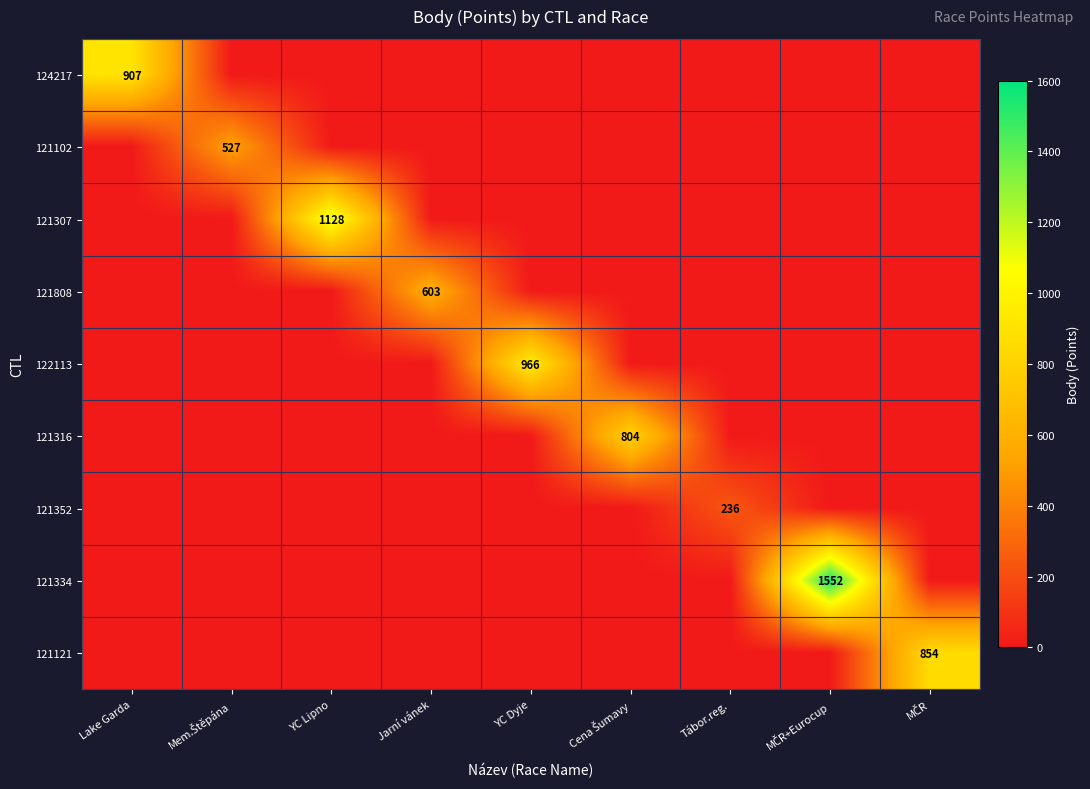

Is it true that 121307 equals 1128 at YC Lipno?

True